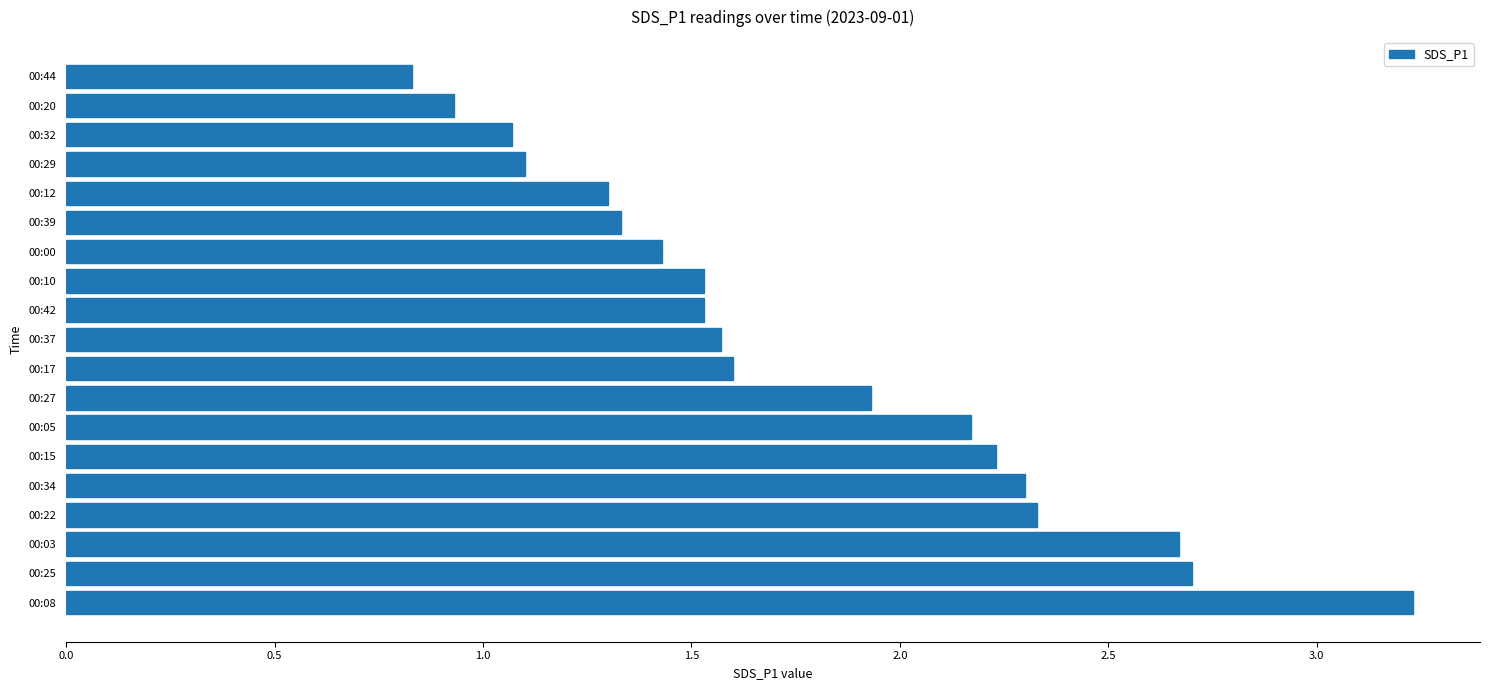

What is the difference between the values at 00:05 and 00:44?

1.3